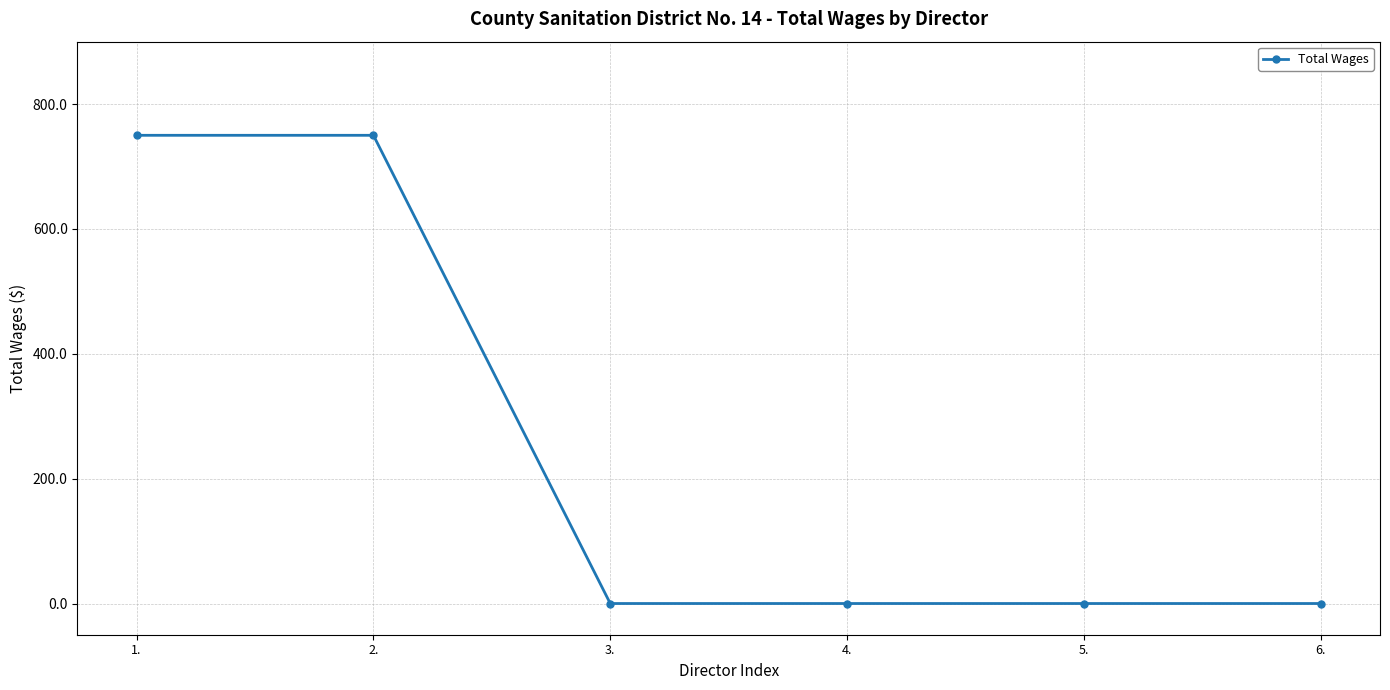

How many values are between 0 and 750?

6